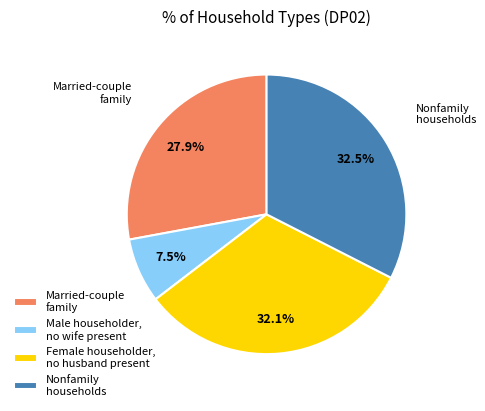

What is the smallest slice in the pie chart?

Male householder, no wife present